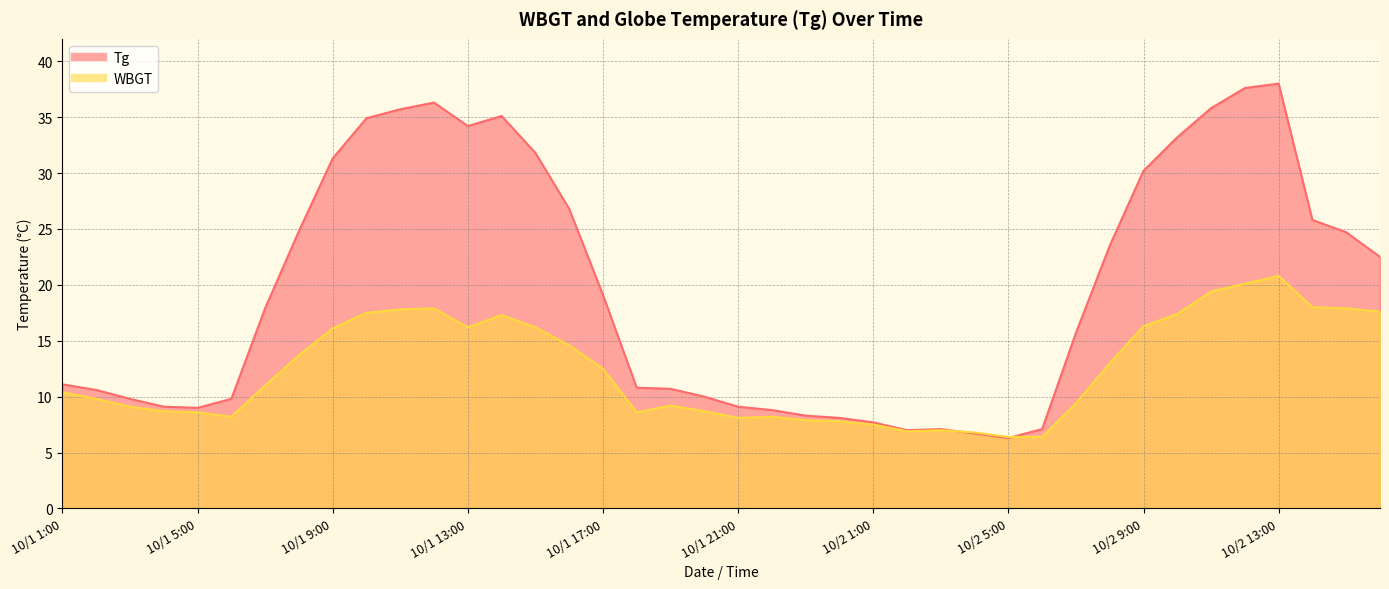

Reading left to right, transcribe all the data shown in this chart.

Tg: 11.1	10.6	9.8	9.1	9.0	9.8	17.9	24.8	31.3	34.9	35.7	36.3	34.2	35.1	31.8	26.8	19.1	10.8	10.7	10.0	9.1	8.8	8.3	8.1	7.7	7.0	7.1	6.7	6.3	7.1	15.7	23.5	30.2	33.2	35.8	37.6	38.0	25.8	24.7	22.5
WBGT: 10.4	9.8	9.1	8.7	8.6	8.2	11.0	13.7	16.1	17.5	17.8	17.9	16.2	17.3	16.2	14.6	12.5	8.6	9.2	8.7	8.1	8.2	7.9	7.8	7.5	6.9	7.0	6.8	6.4	6.4	9.4	13.0	16.3	17.4	19.4	20.1	20.8	18.0	17.9	17.6